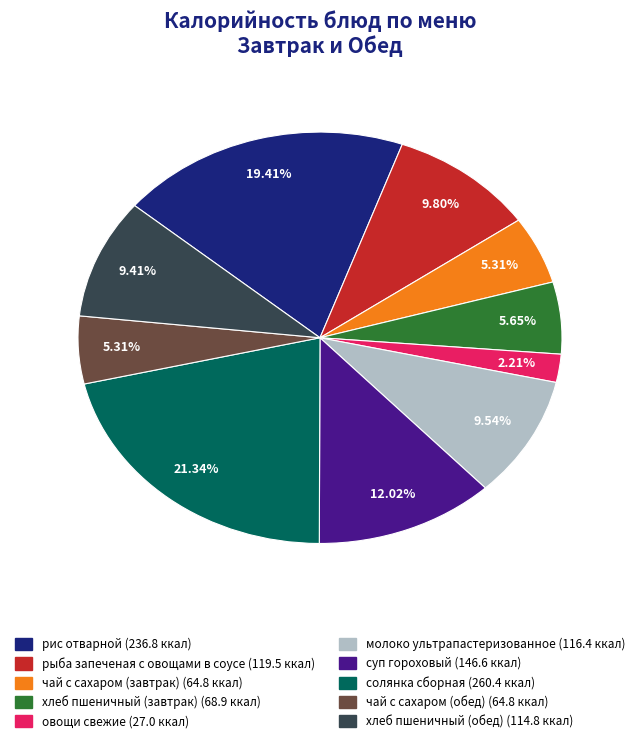

To the nearest percent, what portion does хлеб пшеничный (завтрак) represent?

6%